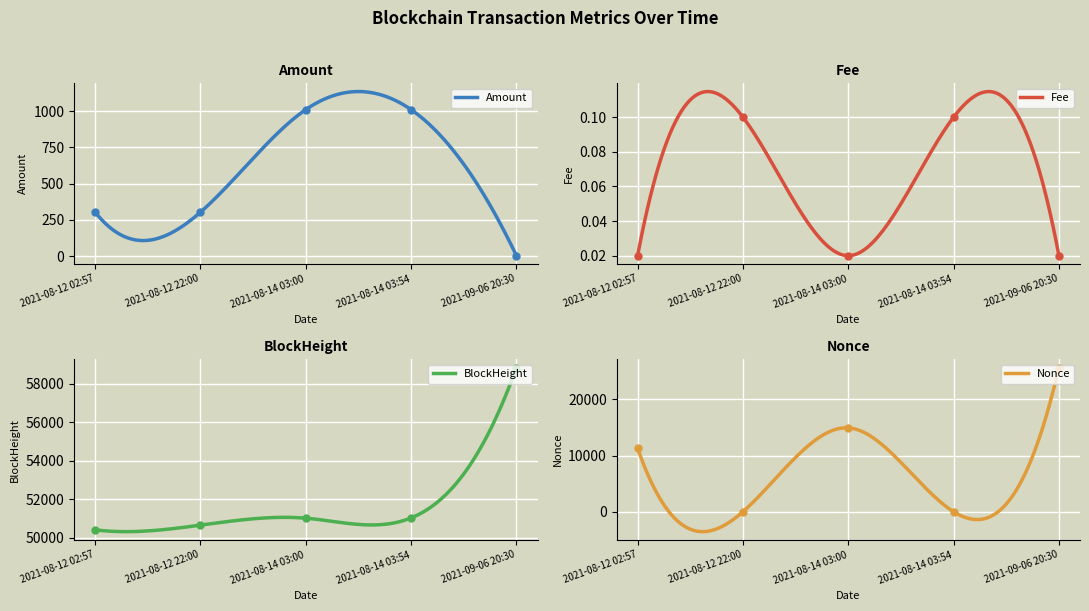

Where does the BlockHeight series first go above 51017?

2021-08-14 03:54